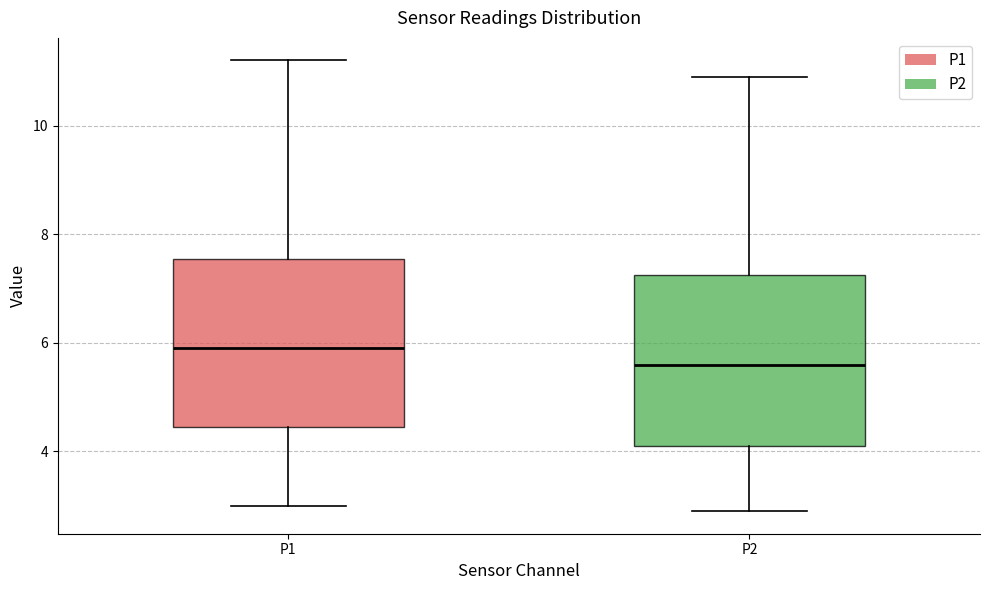

Which box has the highest median line?

P1